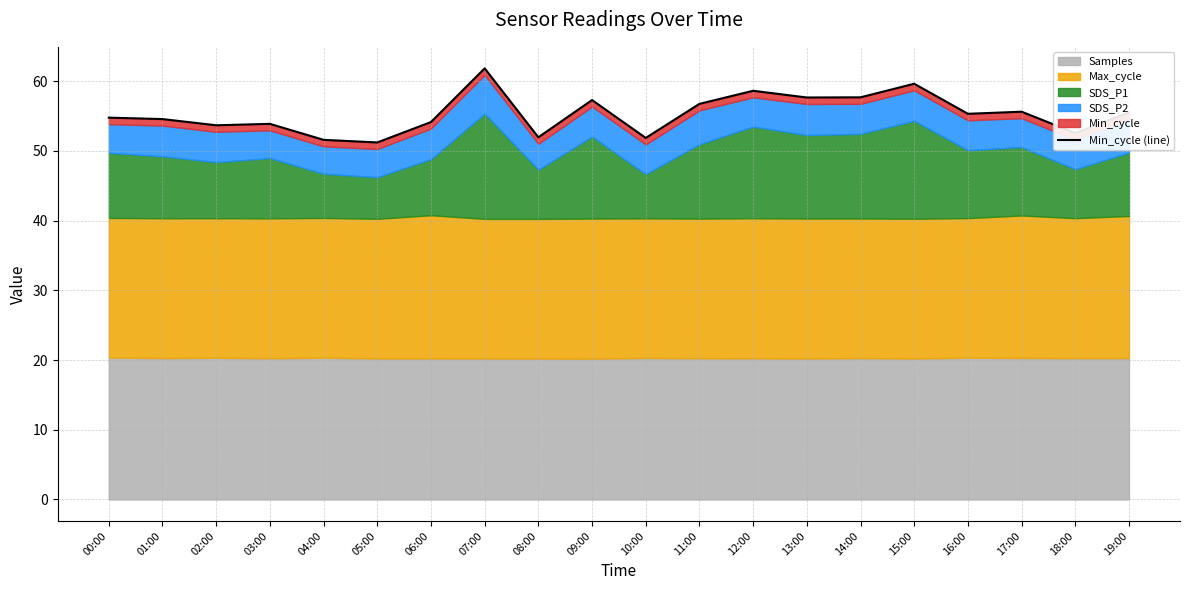

Reading right to left, transcribe all the data shown in this chart.

19:00=55.5	18:00=52.6	17:00=55.6	16:00=55.3	15:00=59.6	14:00=57.7	13:00=57.7	12:00=58.6	11:00=56.8	10:00=51.9	09:00=57.3	08:00=52.0	07:00=61.8	06:00=54.1	05:00=51.2	04:00=51.6	03:00=53.9	02:00=53.7	01:00=54.6	00:00=54.8